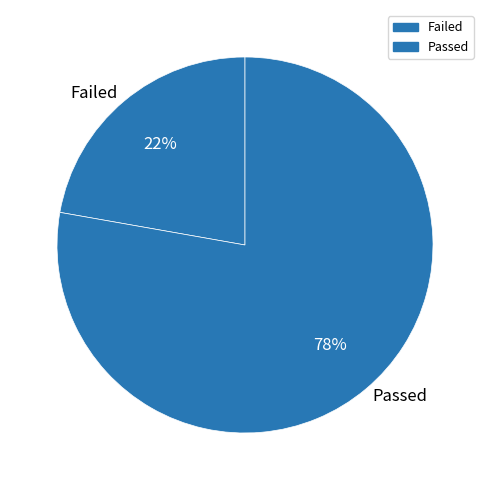

Is there any slice that represents more than half of the pie?

Yes